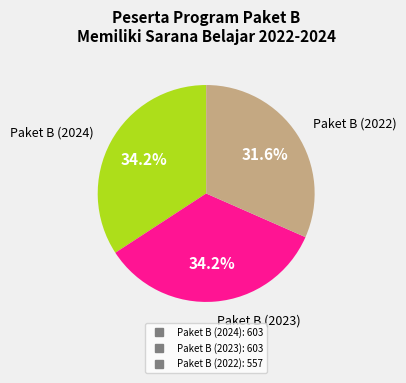

What is the ratio of the value at Paket B (2022) to the value at Paket B (2024)?

0.9